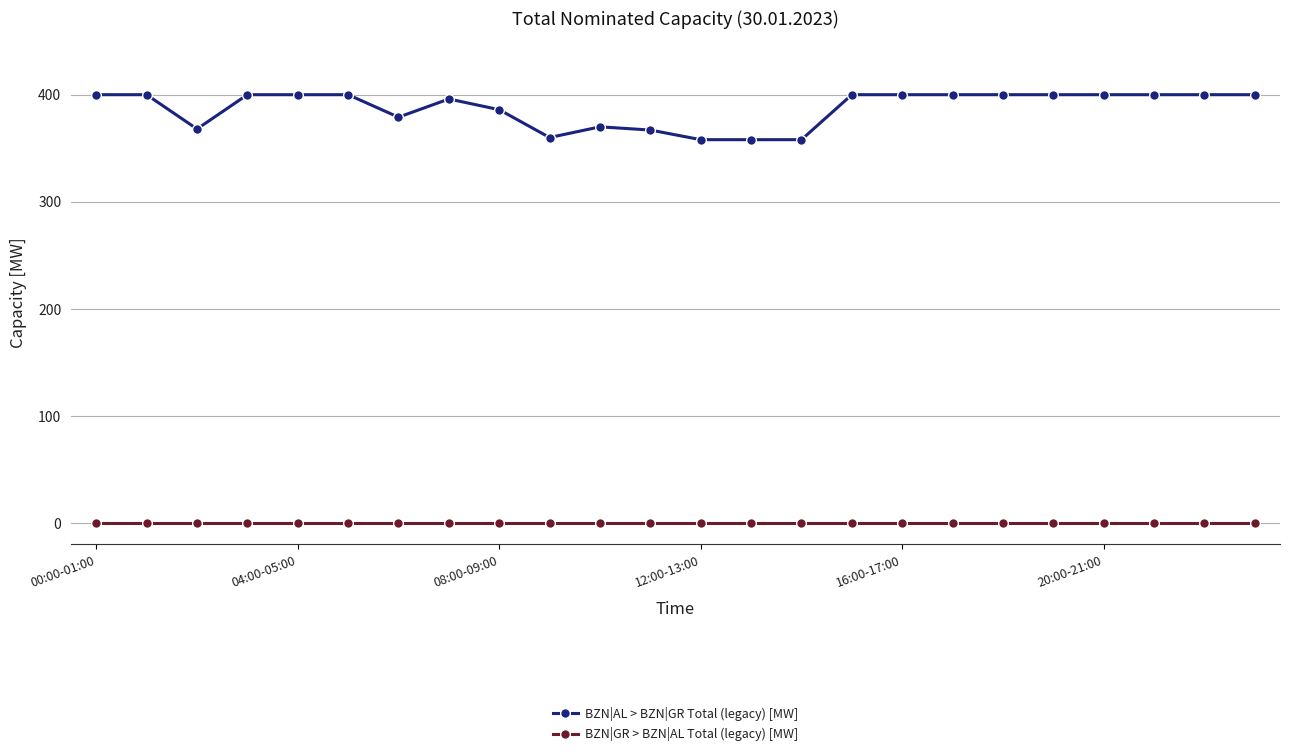

Which series has the largest total across all categories?

BZN|AL > BZN|GR Total (legacy) [MW]